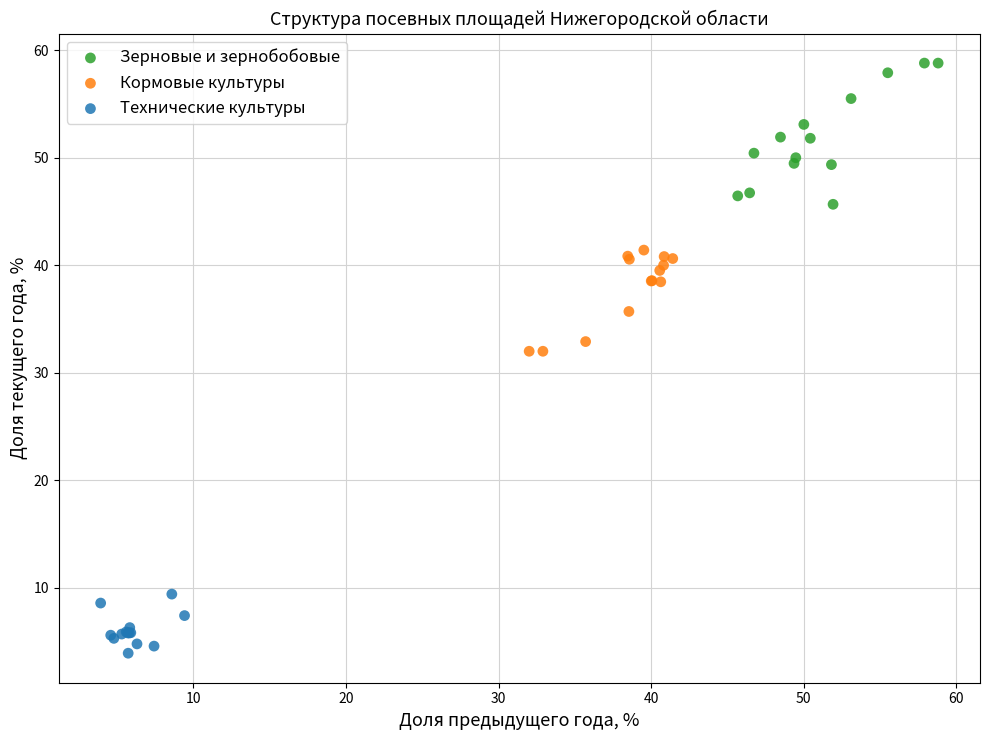

Which series reaches the minimum Y coordinate?

Технические культуры